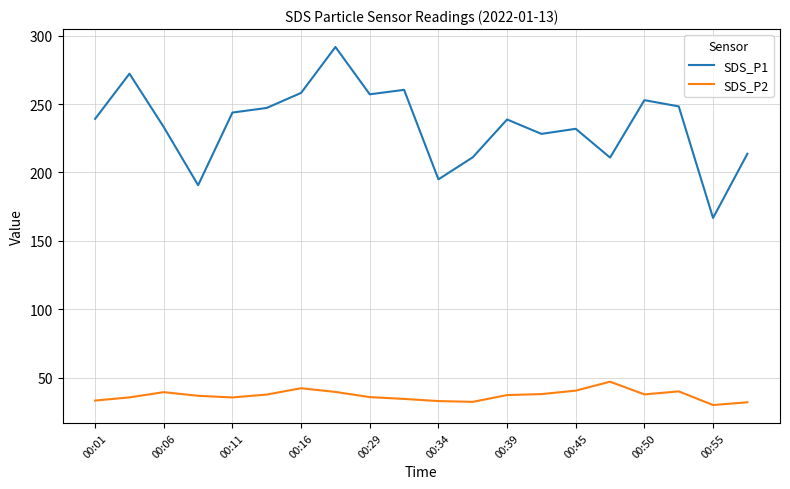

What is the minimum value shown in the chart?

30.0